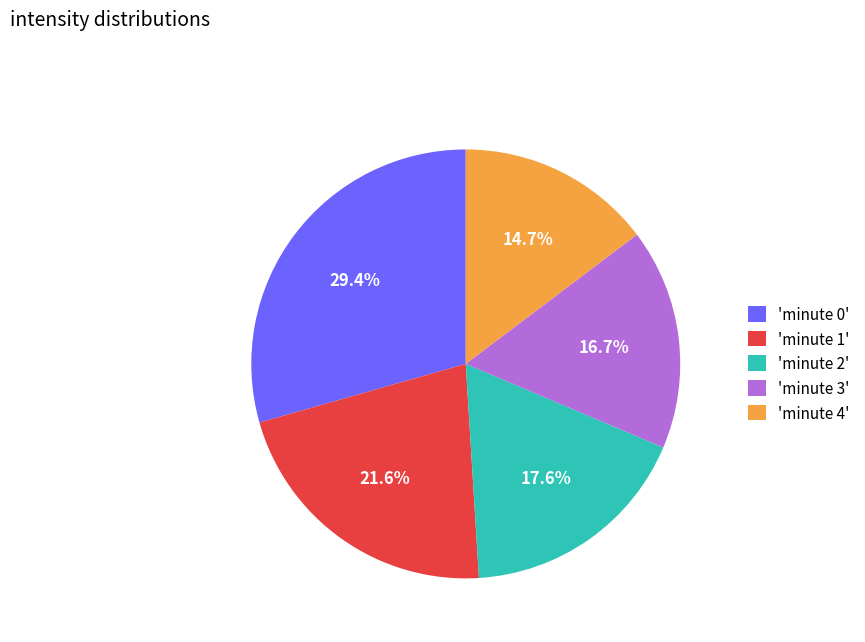

Is there any slice that represents more than half of the pie?

No